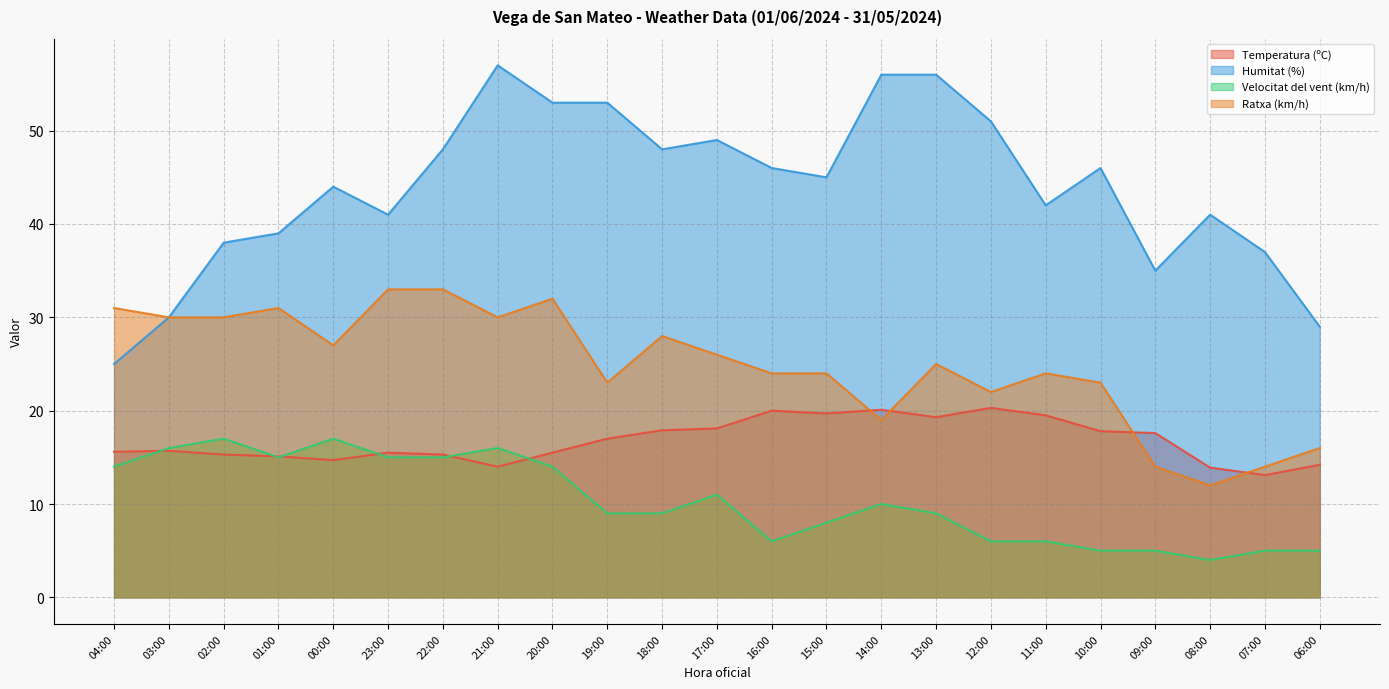

Is the value of Velocitat del vent (km/h) at 01:00 greater than the value of Temperatura (ºC) at 08:00?

Yes